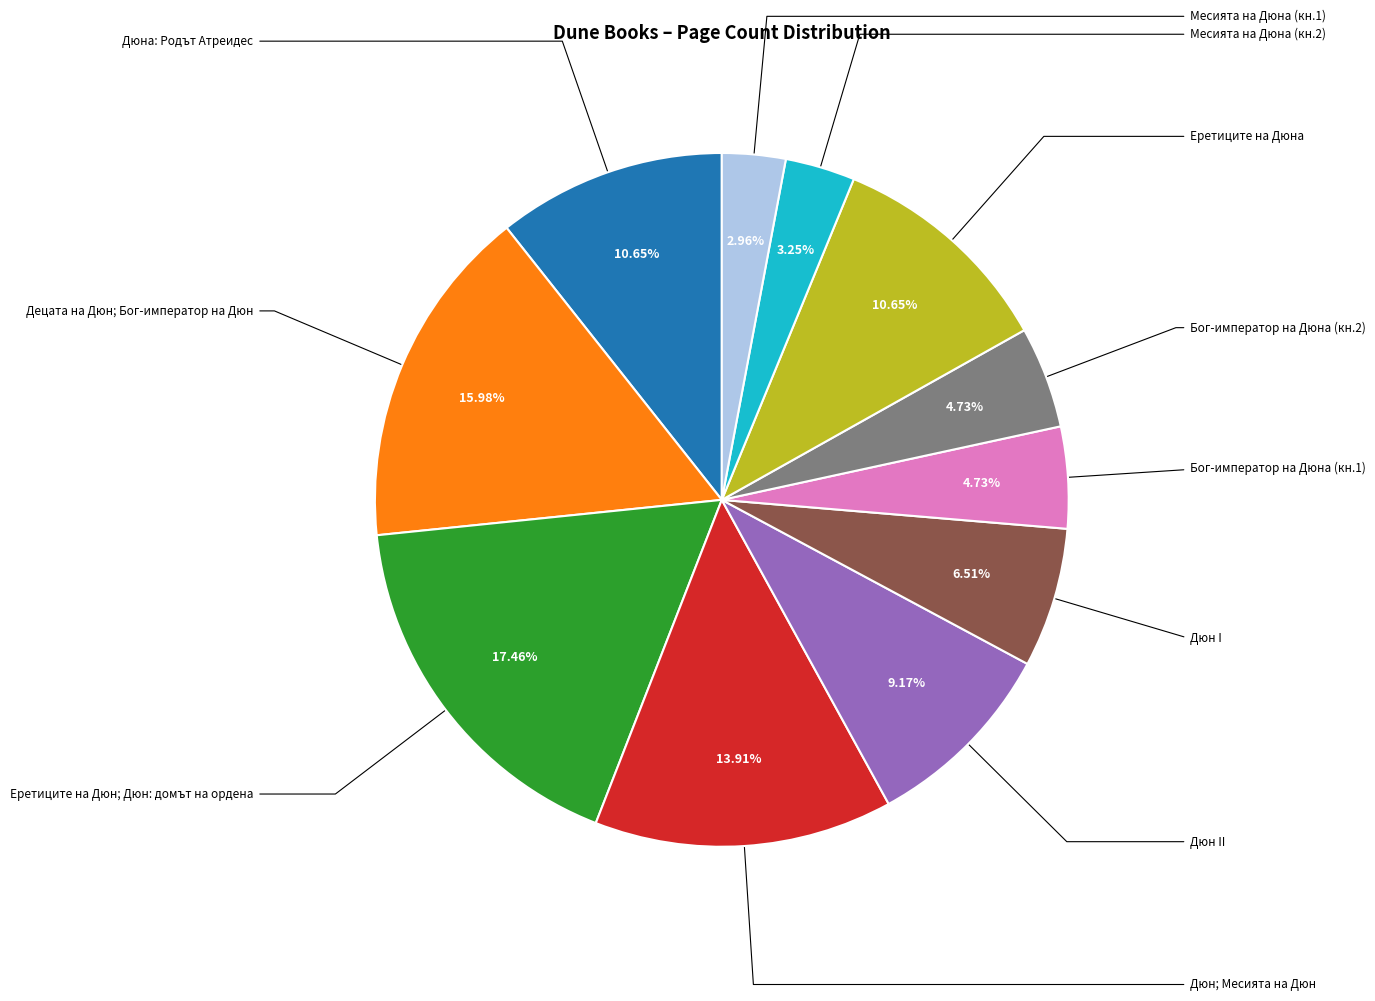

Does any single category account for the majority?

No